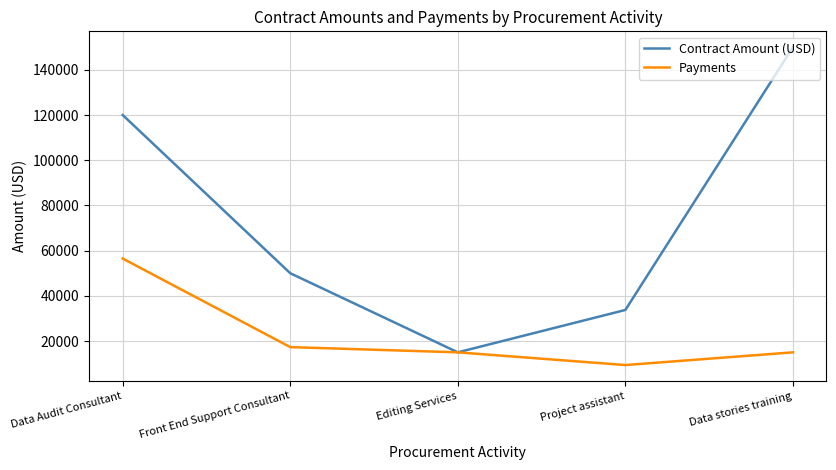

What is the average value of the Contract Amount (USD) series?

73750